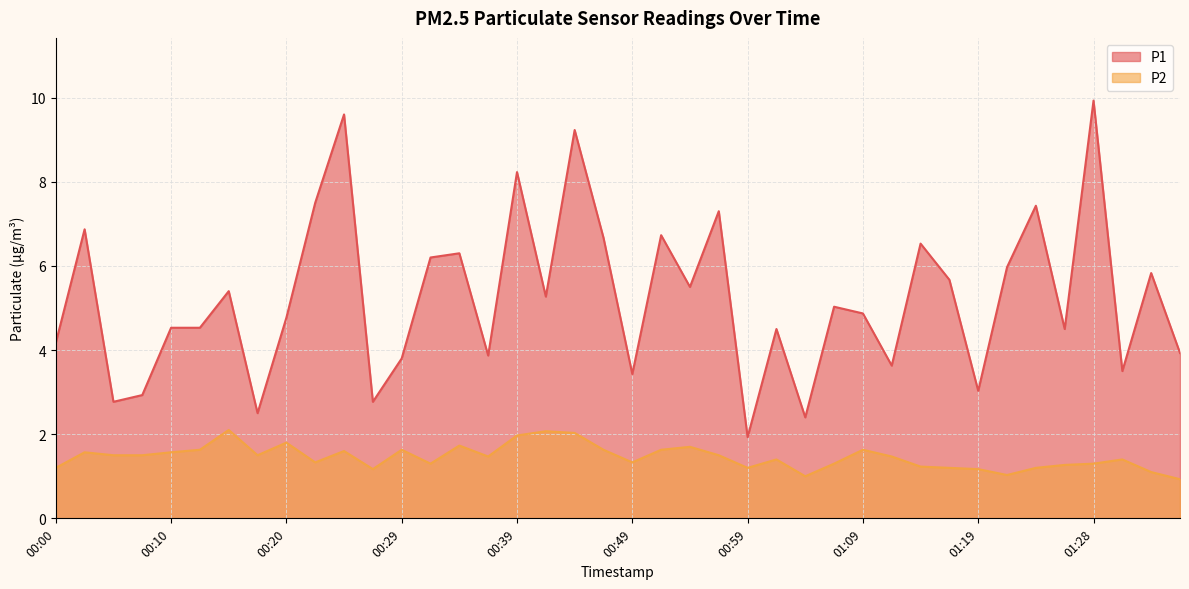

What position from the right is 00:37?

25